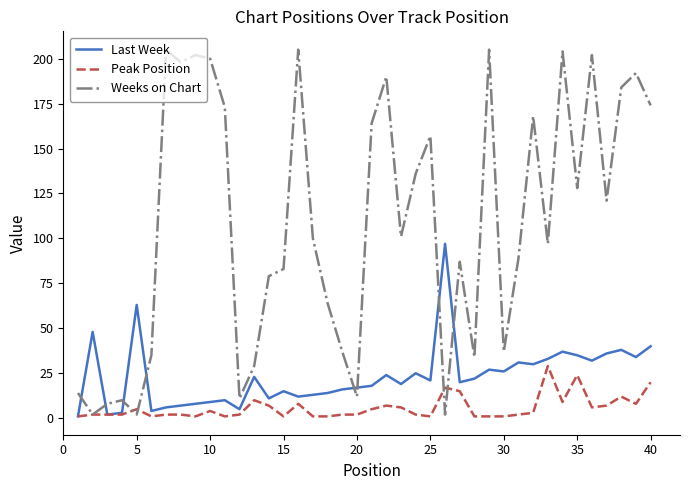

What is the maximum value for Peak Position?

29